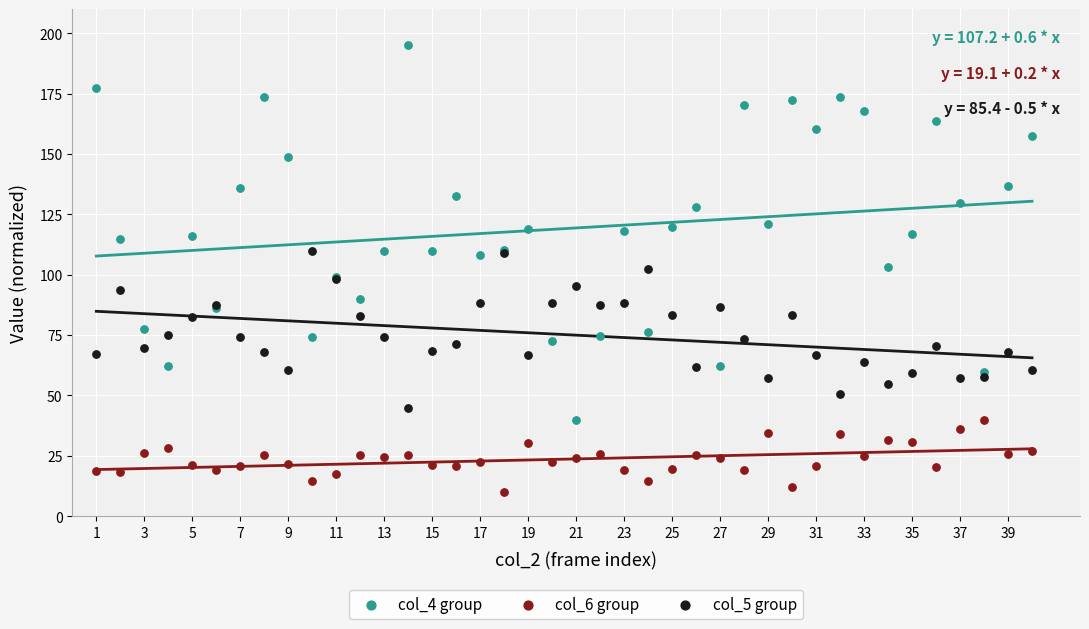

Which series reaches the minimum Y coordinate?

col_6 group